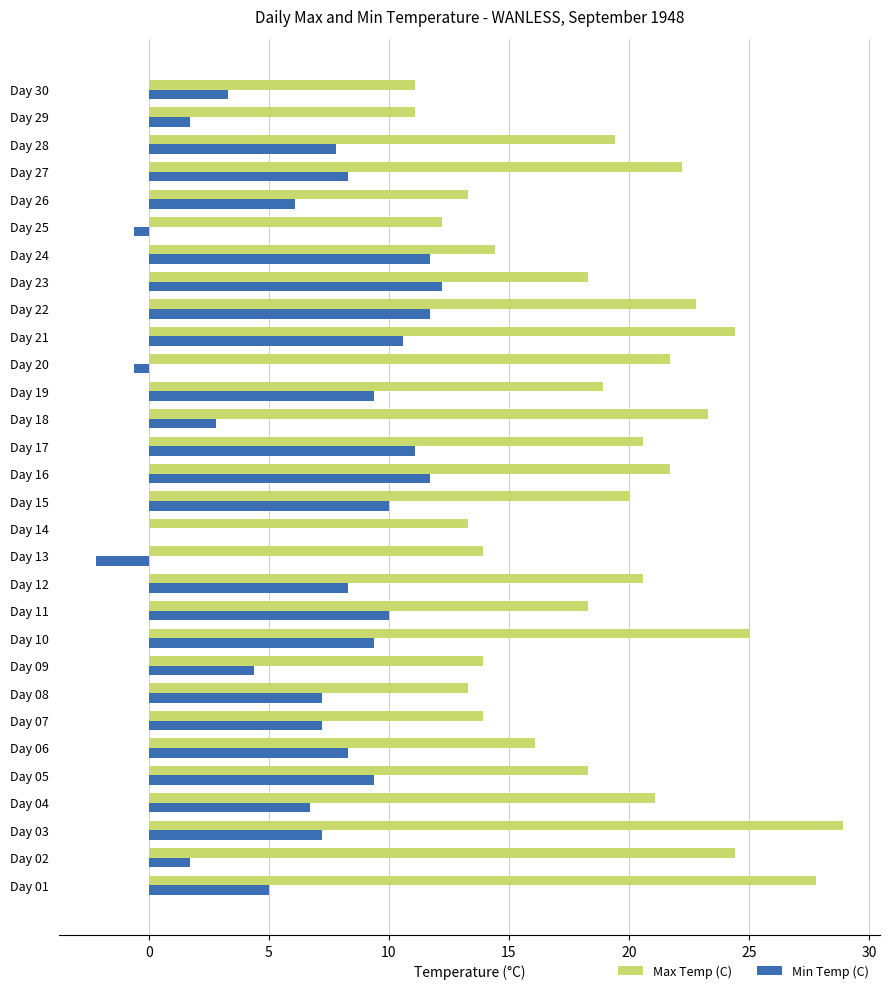

At which category does the chart reach its peak across all series?

Day 03